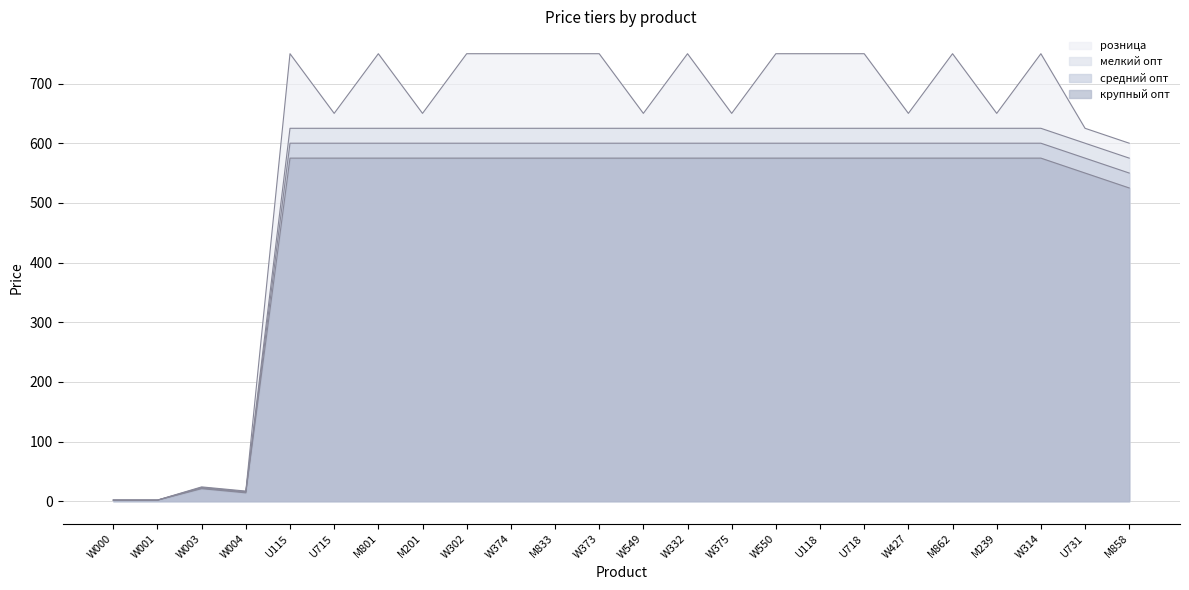

The средний опт series shows 163.6 at W550. True or false?

False